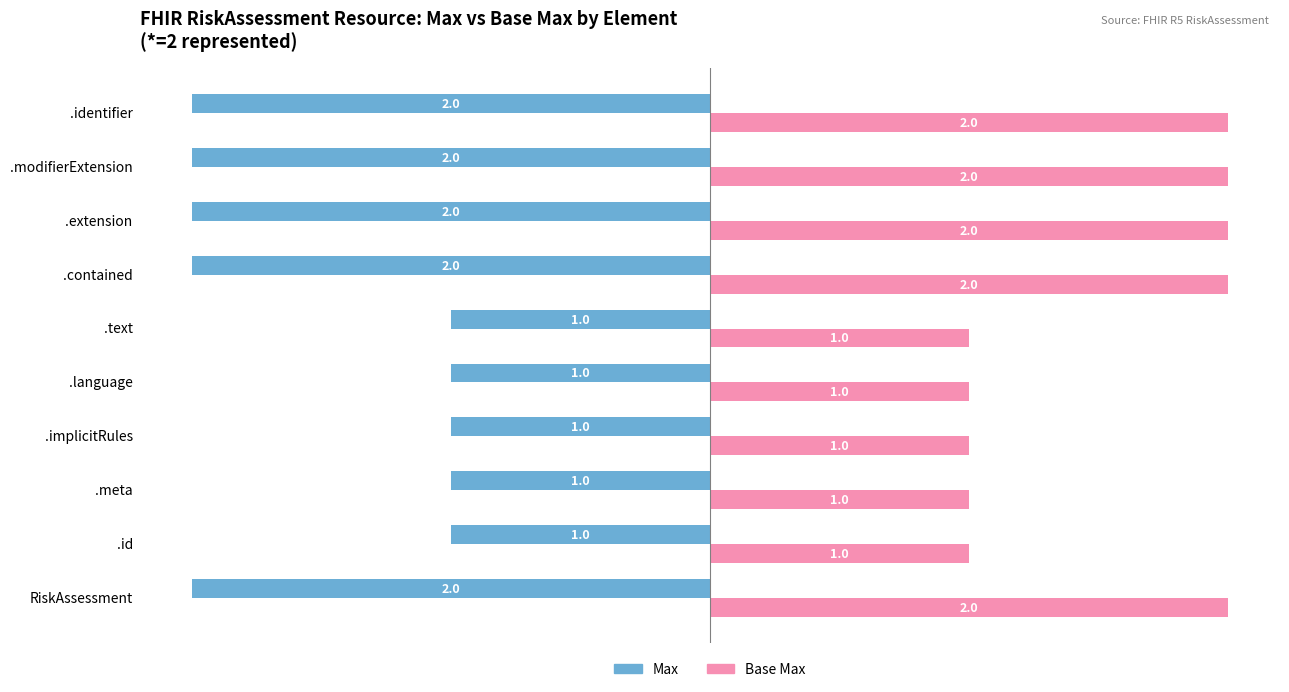

What is the difference between the highest and lowest values at .extension?

4